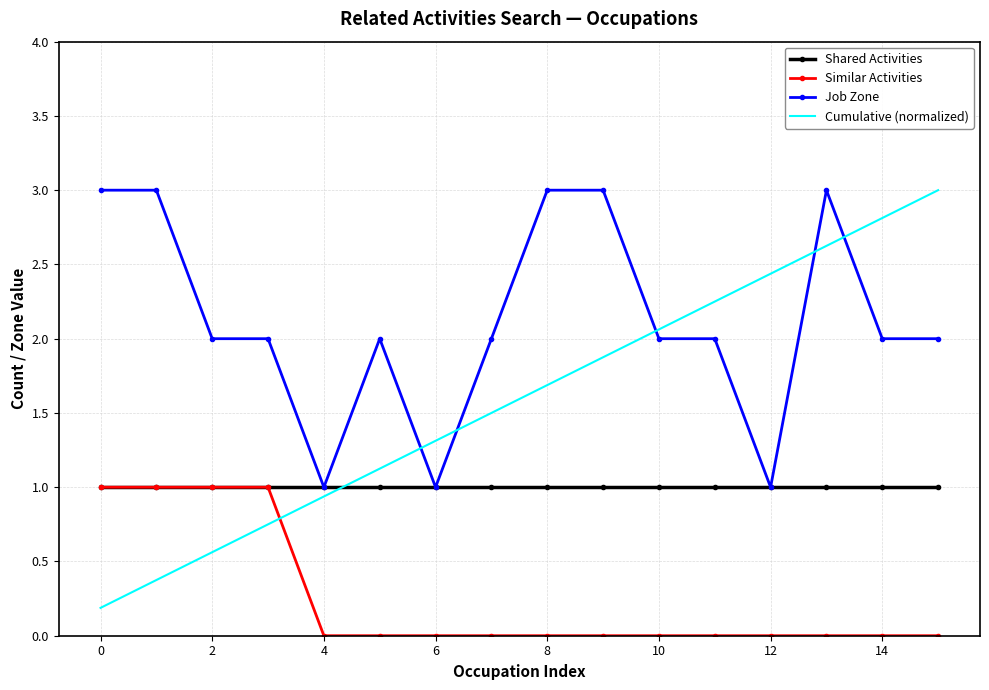

What is the maximum value for Cumulative (normalized)?

3.0